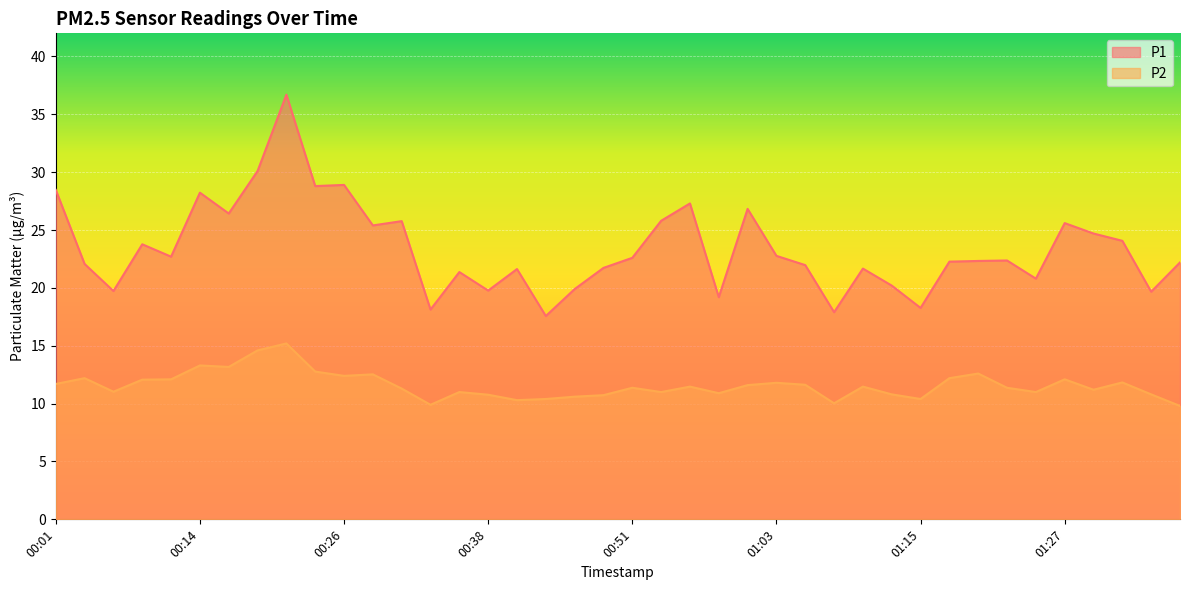

Reading left to right, extract all data points from this chart.

P1: 00:01=28.5	00:04=22.1	00:06=19.7	00:09=23.8	00:11=22.7	00:14=28.2	00:16=26.4	00:19=30.1	00:21=36.7	00:24=28.8	00:26=28.9	00:28=25.4	00:31=25.8	00:33=18.1	00:36=21.4	00:38=19.8	00:41=21.6	00:43=17.6	00:46=19.9	00:48=21.7	00:51=22.6	00:53=25.8	00:56=27.3	00:58=19.2	01:00=26.8	01:03=22.8	01:05=22.0	01:08=17.9	01:10=21.7	01:13=20.2	01:15=18.3	01:18=22.3	01:20=22.3	01:23=22.4	01:25=20.8	01:27=25.6	01:30=24.7	01:32=24.1	01:35=19.7	01:37=22.2
P2: 00:01=11.7	00:04=12.2	00:06=11.0	00:09=12.1	00:11=12.1	00:14=13.3	00:16=13.2	00:19=14.6	00:21=15.2	00:24=12.8	00:26=12.4	00:28=12.5	00:31=11.3	00:33=9.9	00:36=11.0	00:38=10.8	00:41=10.3	00:43=10.4	00:46=10.6	00:48=10.7	00:51=11.4	00:53=11.0	00:56=11.5	00:58=10.9	01:00=11.6	01:03=11.8	01:05=11.6	01:08=10.0	01:10=11.5	01:13=10.8	01:15=10.4	01:18=12.2	01:20=12.6	01:23=11.4	01:25=11.0	01:27=12.1	01:30=11.2	01:32=11.8	01:35=10.8	01:37=9.8